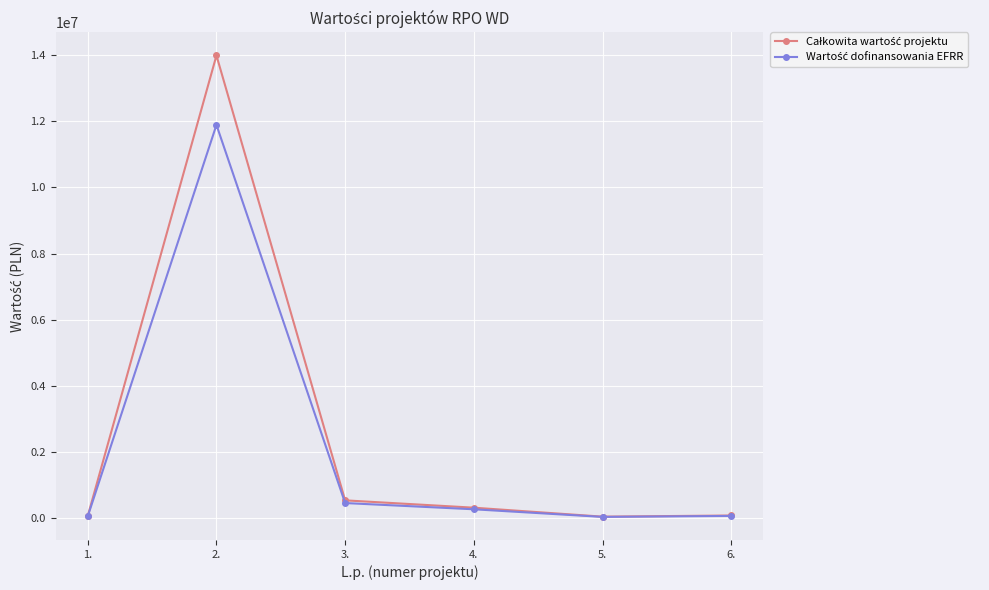

At which category is the sum across all series the highest?

2.